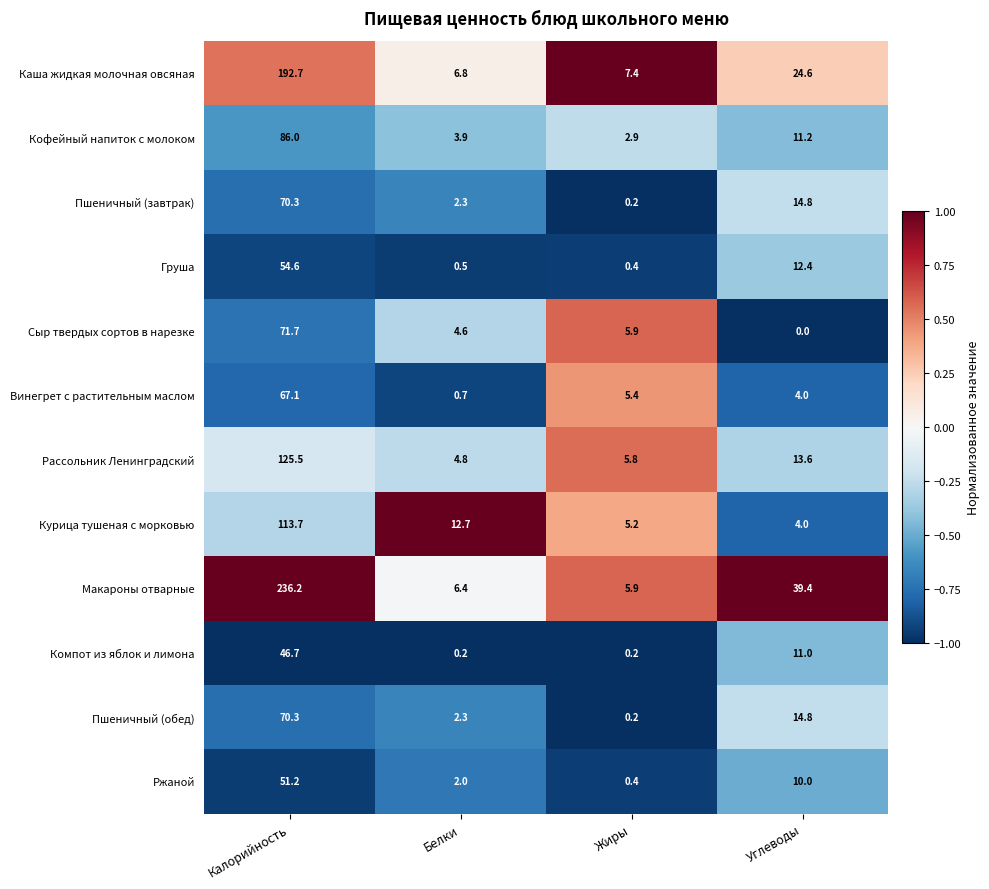

The value of Каша жидкая молочная овсяная at Белки is 2.3. True or false?

False